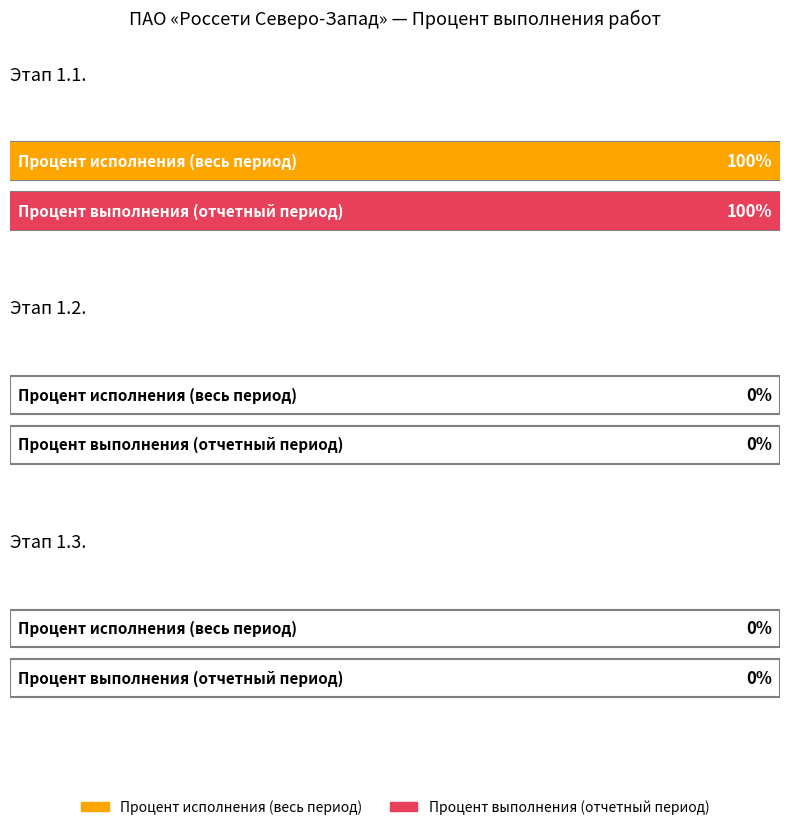

Where is Процент исполнения (весь период) nearest to the value 50?

1.1.